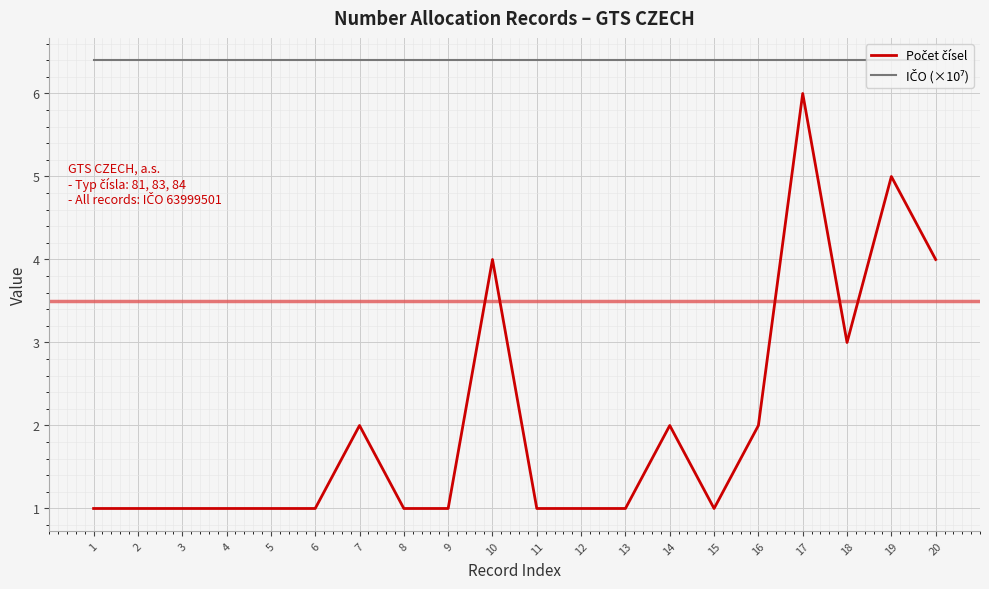

What is the spread (max minus min) of values at 18?

3.4